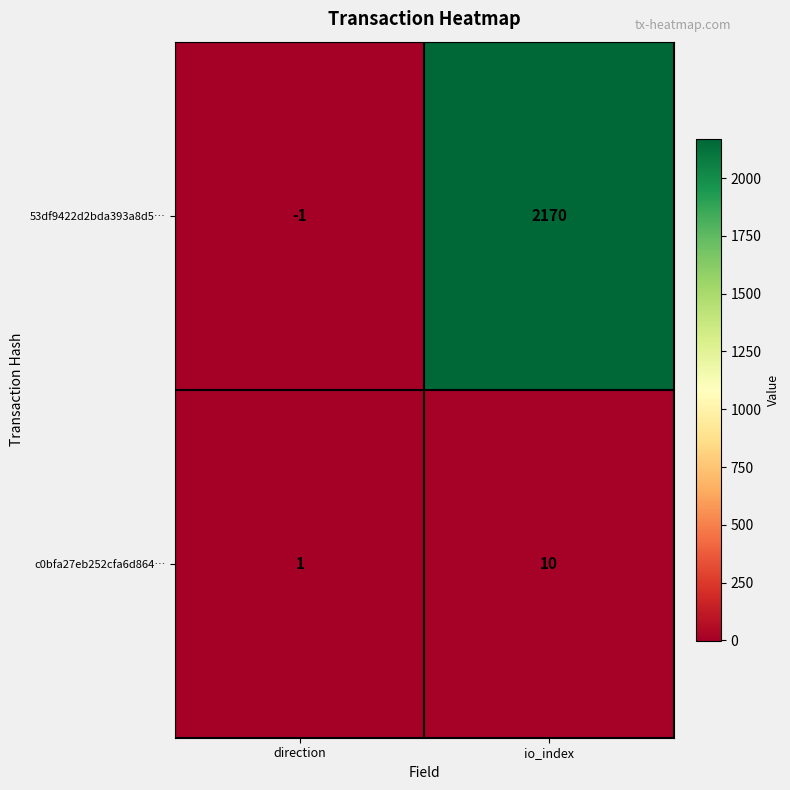

Which category has the highest value in the 53df9422d2bda393a8d5… series?

io_index